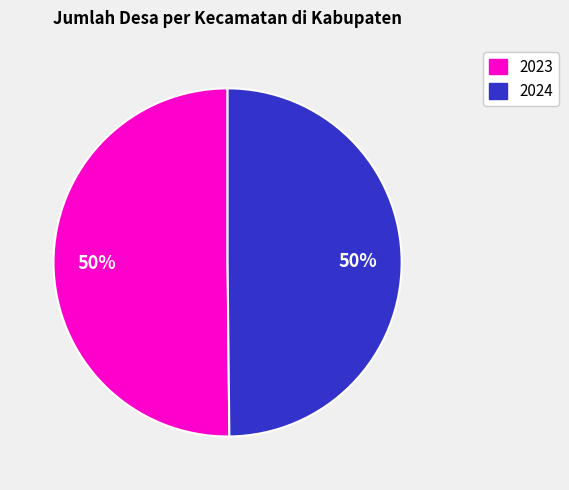

How many segments does this pie chart have?

2